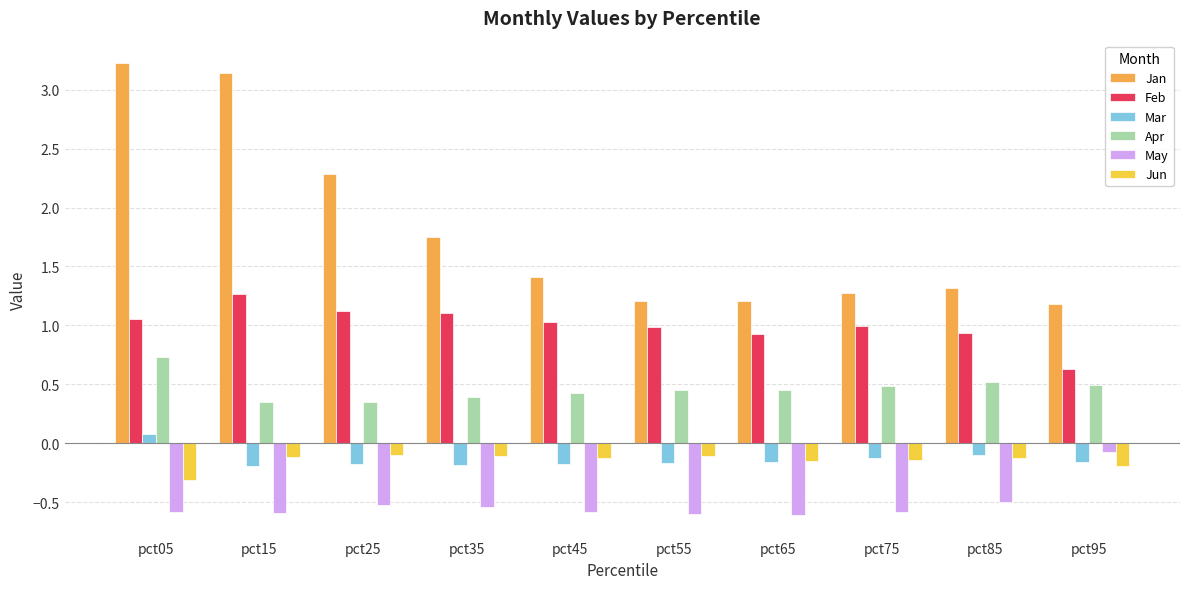

What is the sum of all Apr values?

4.6